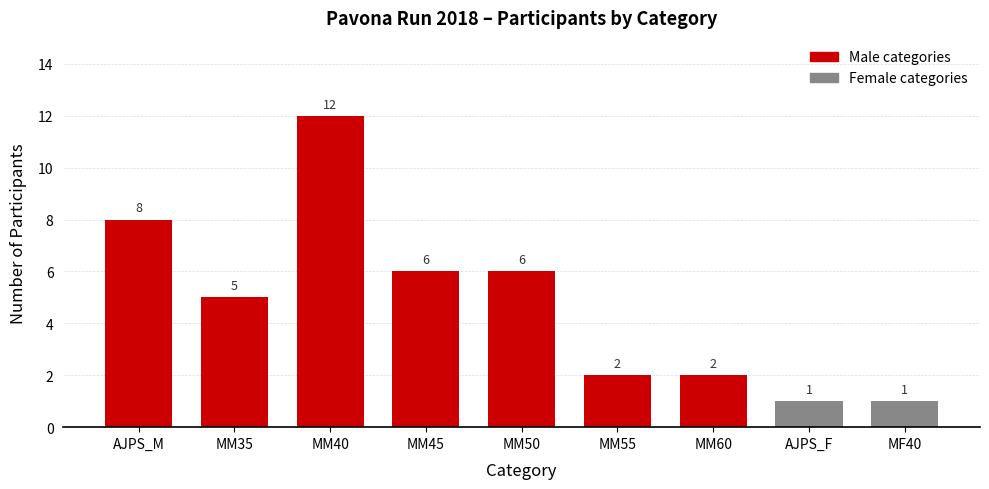

What is the sum of all values?

43